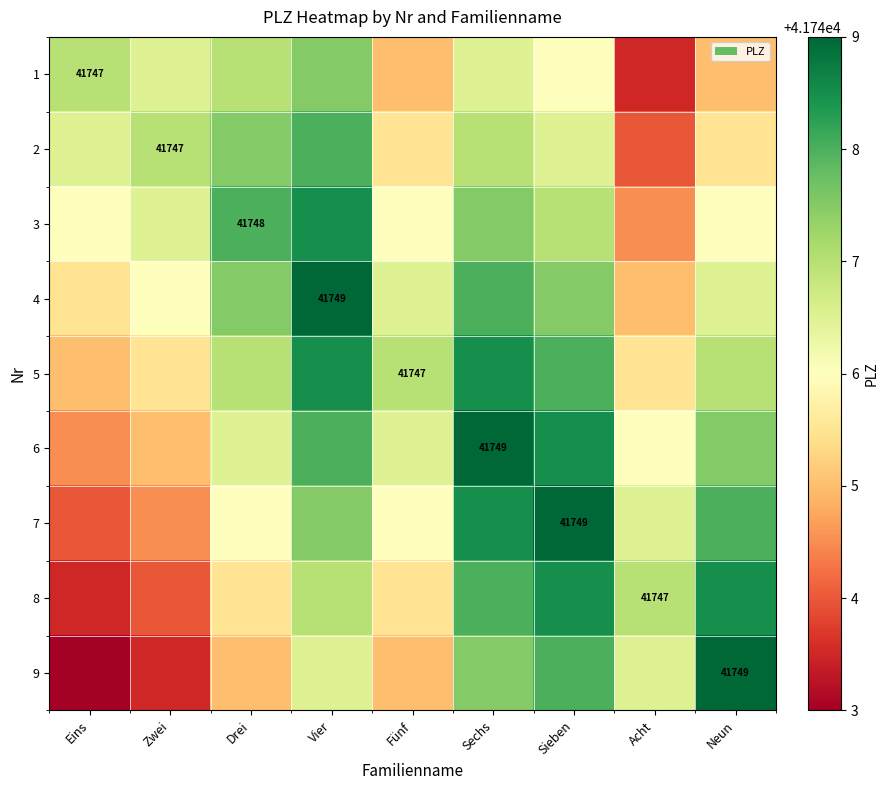

The value of 9 at Neun is 41749.0. True or false?

True